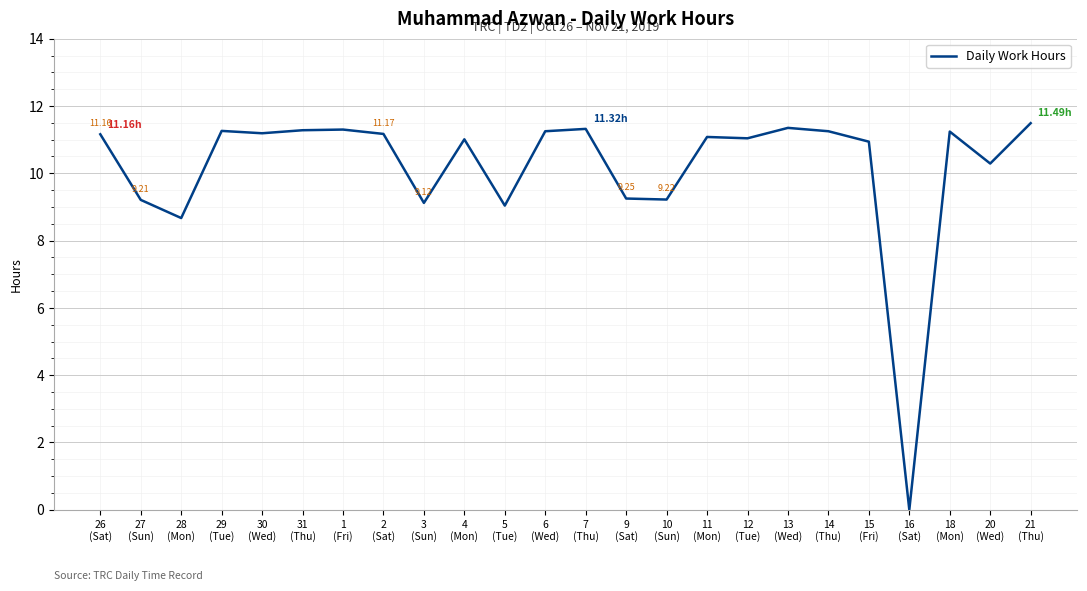

The chart shows a value of 19.7 at 2
(Sat). True or false?

False